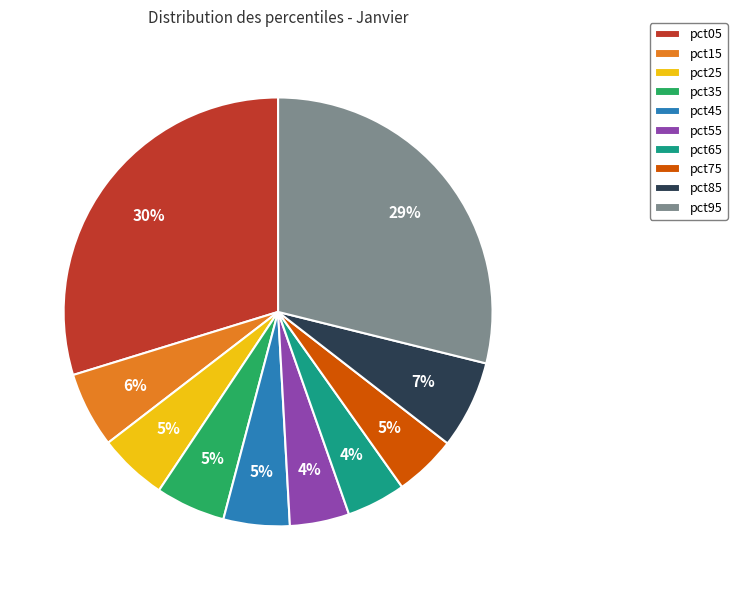

How many segments does this pie chart have?

10